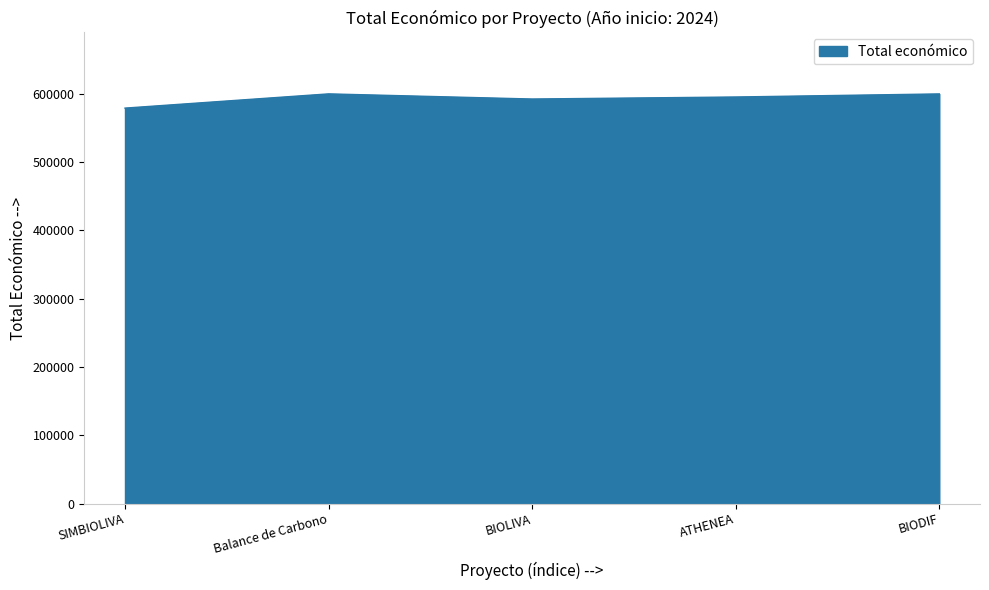

What is the approximate value at BIODIF, to the nearest 10?

599930